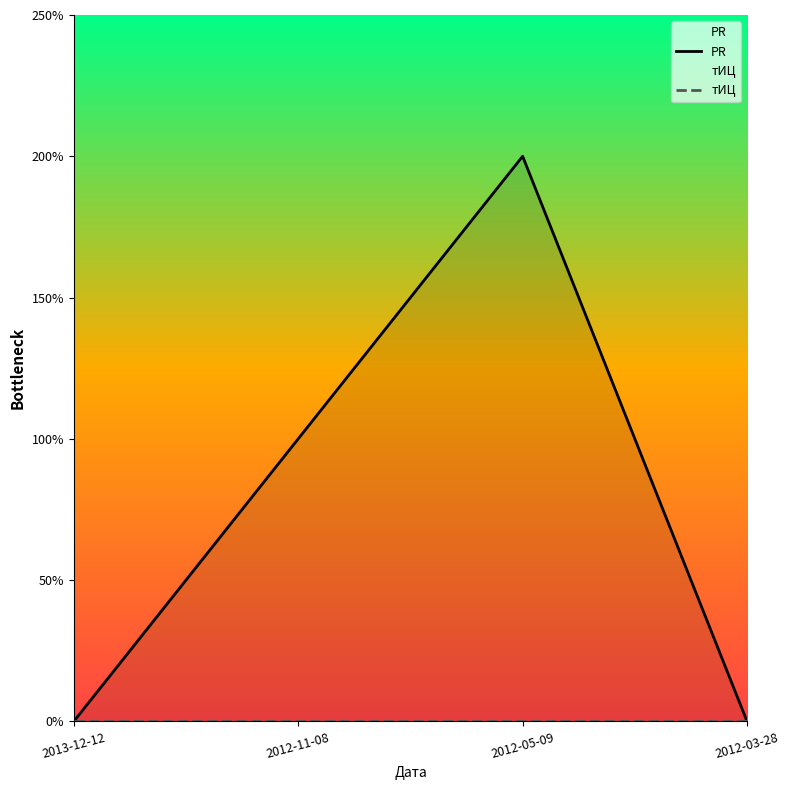

How many lines are shown in the chart?

2